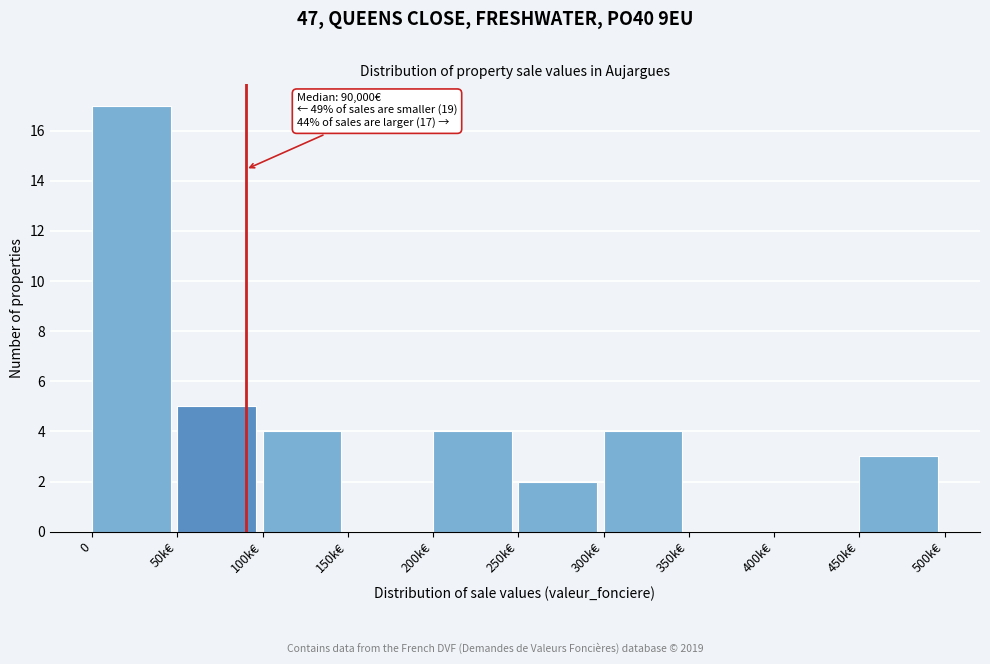

Reading left to right, list all the values displayed in this chart.

0=17	50k€=5	100k€=4	150k€=0	200k€=4	250k€=2	300k€=4	350k€=0	400k€=0	450k€=3